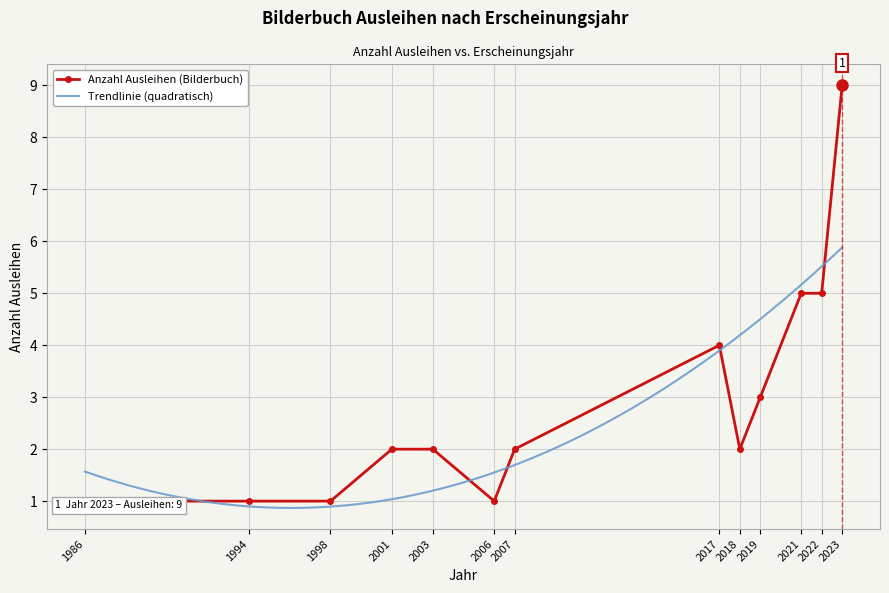

What is the value of the 13th point from the left?

9